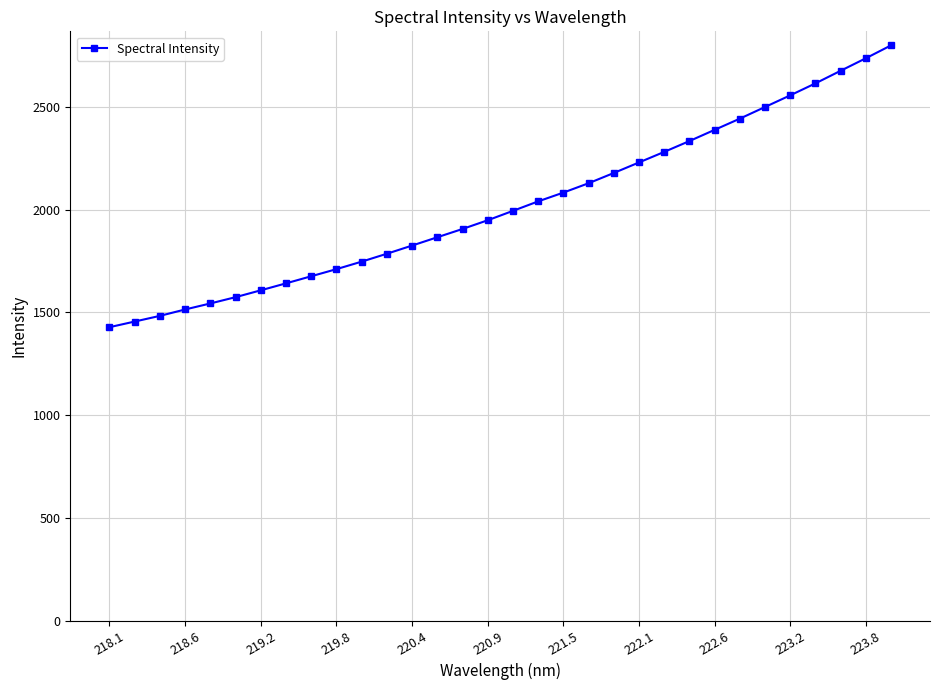

Count the number of data series in this chart.

1